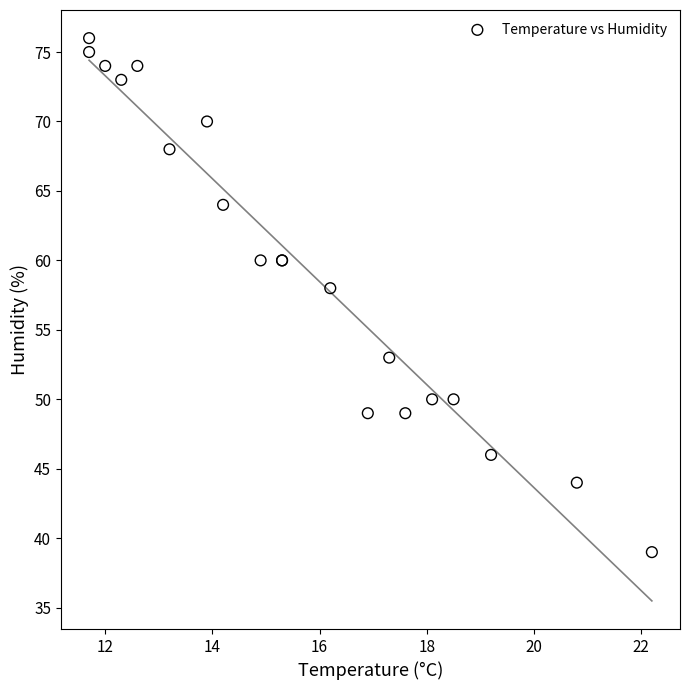

What Y value in the scatter plot is closest to 57?

58